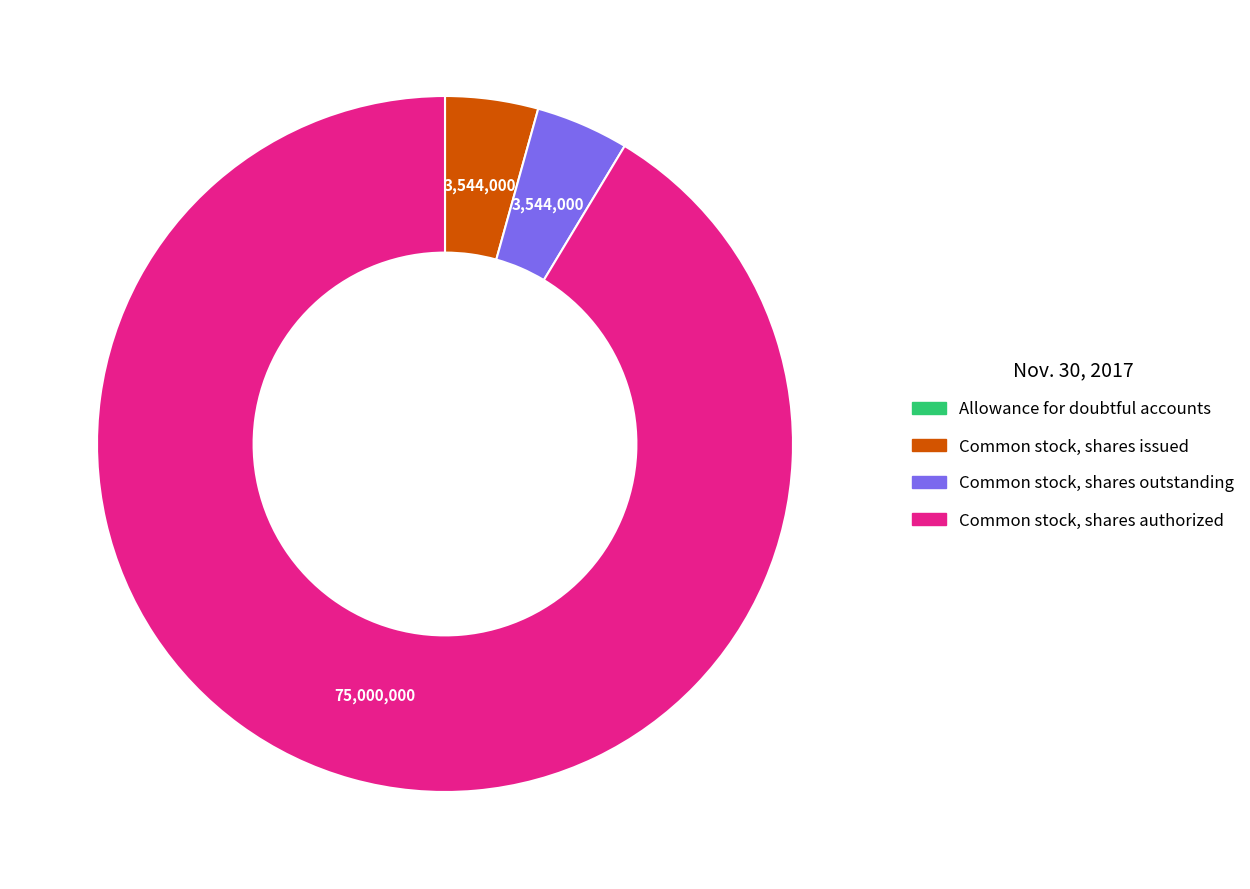

The Common stock, shares outstanding slice represents 4% of the pie. True or false?

True